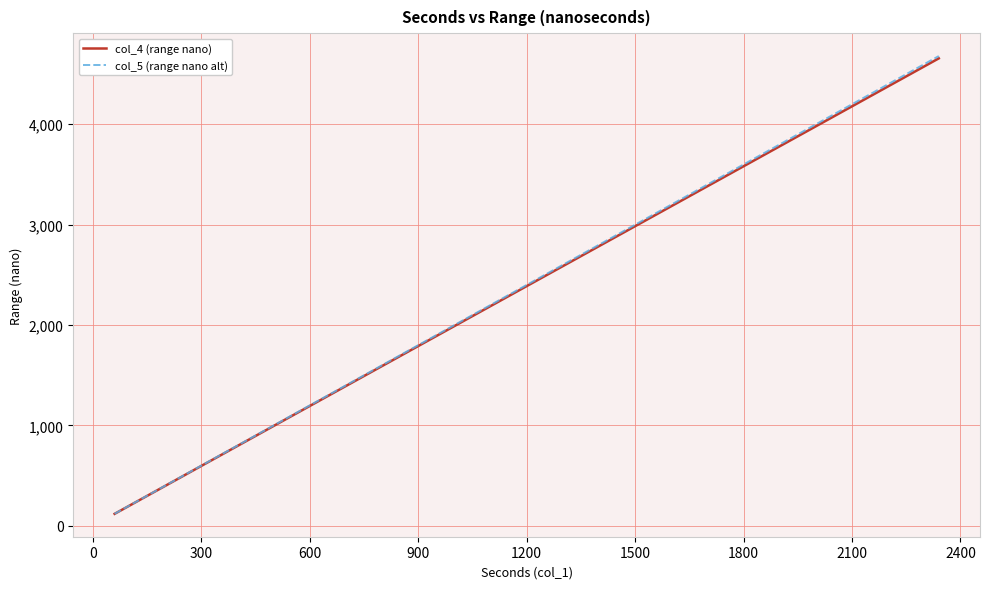

What is the maximum value for col_5 (range nano alt)?

4679.6